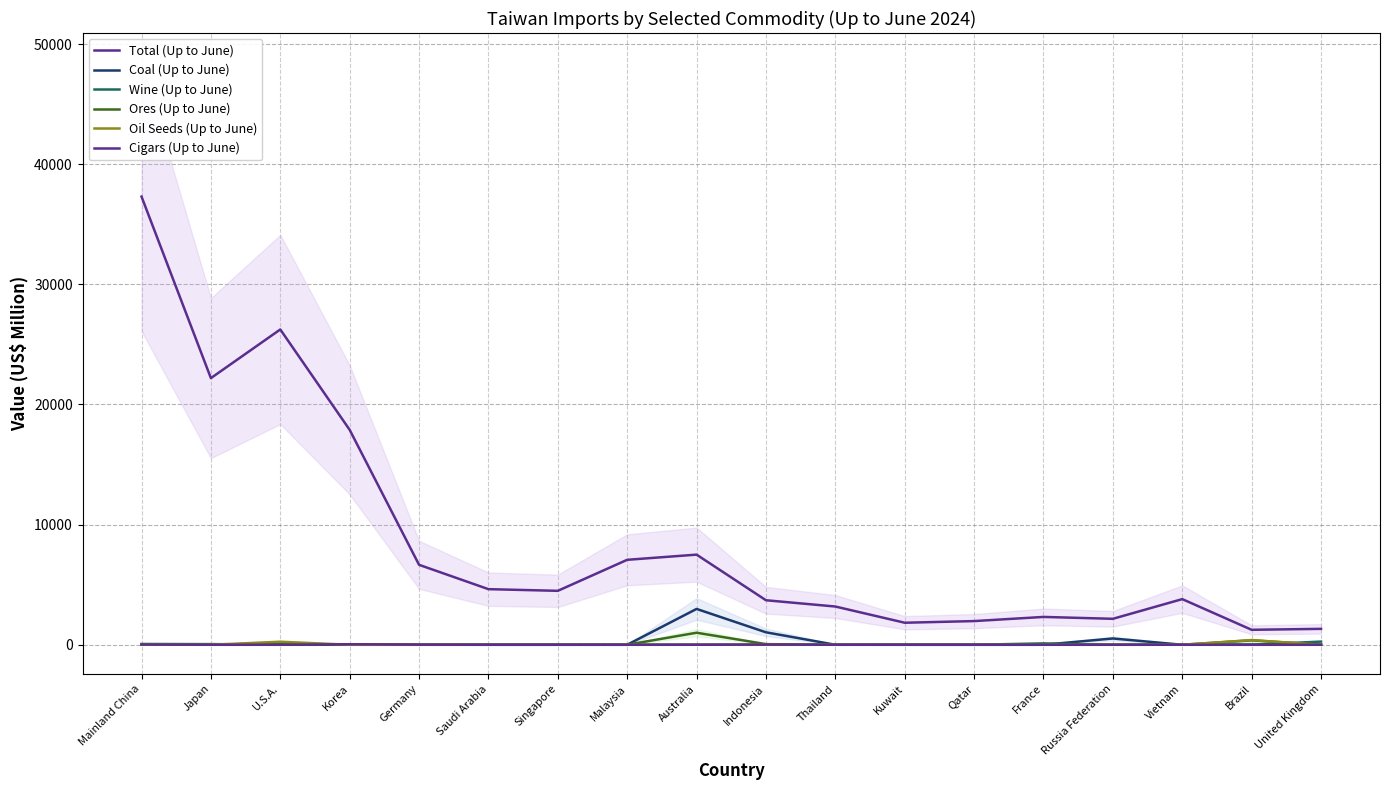

Does the chart display data point markers on the line(s)?

No